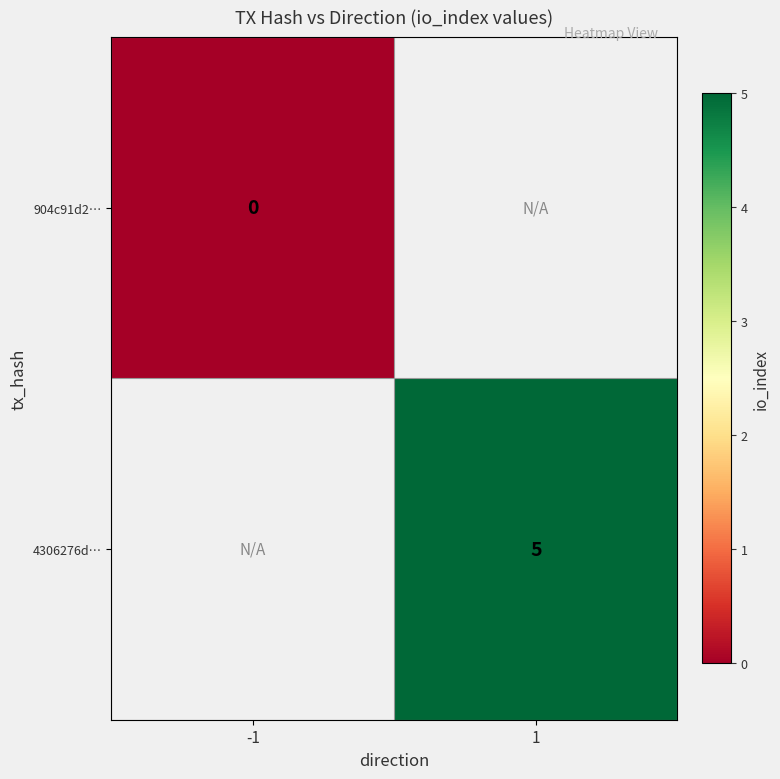

Is the value of 4306276d… at 1 greater than the value of 904c91d2… at -1?

Yes